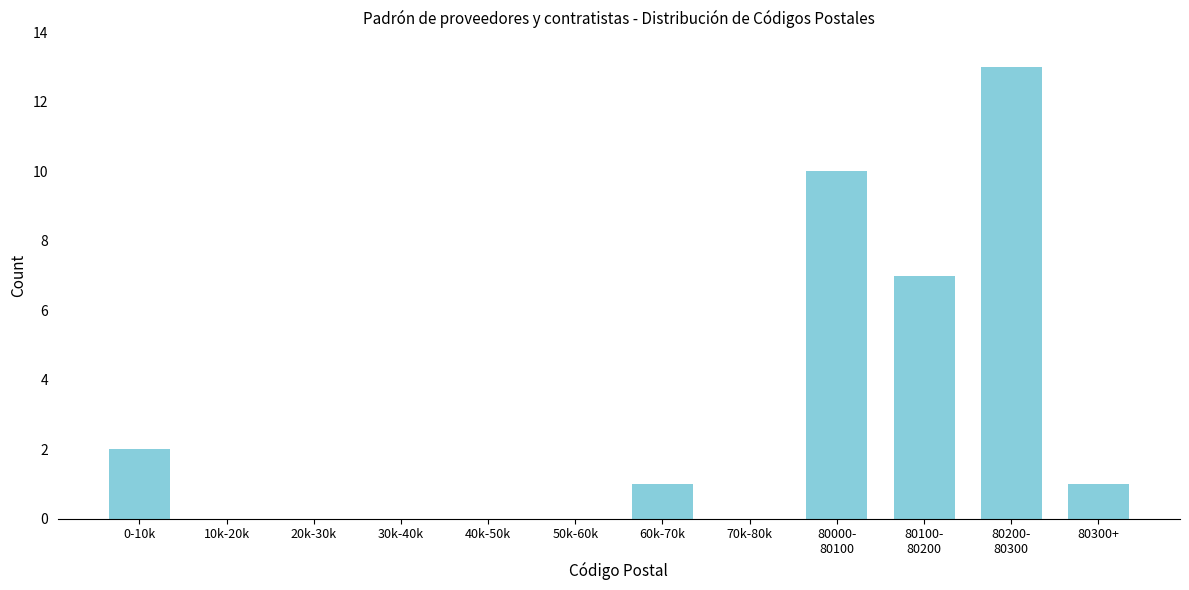

The chart shows a value of 0 at 40k-50k. True or false?

True